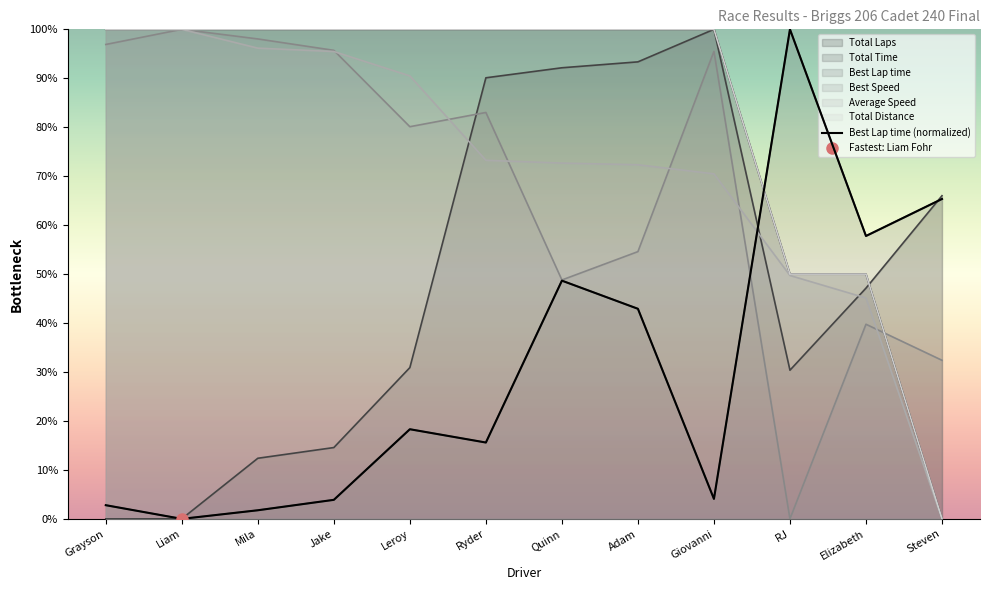

How many interior local peaks (higher than both neighbors) does the data have?

3